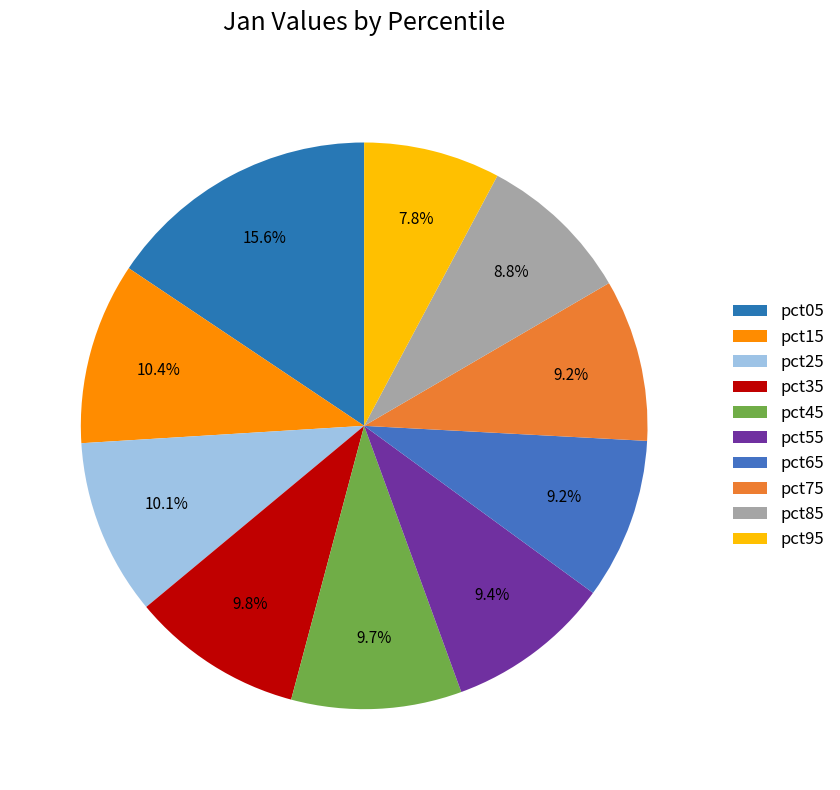

Do pct15 and pct75 together represent more than half of the pie?

No